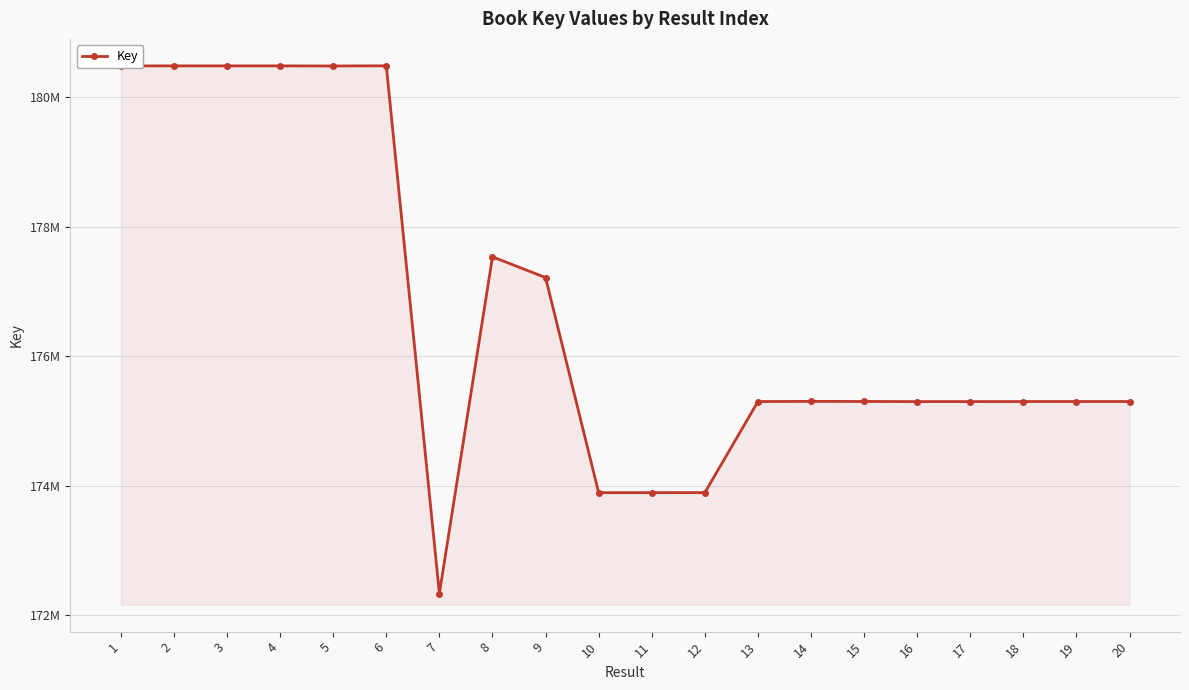

Rank the categories by value from highest to lowest.

6, 2, 4, 3, 1, 5, 8, 9, 14, 15, 19, 20, 18, 13, 17, 16, 12, 11, 10, 7